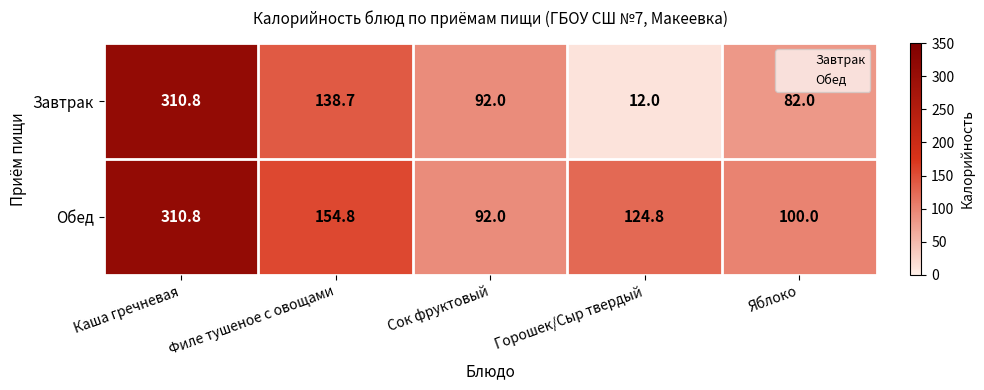

At which label is Завтрак closest to 161?

Филе тушеное с овощами